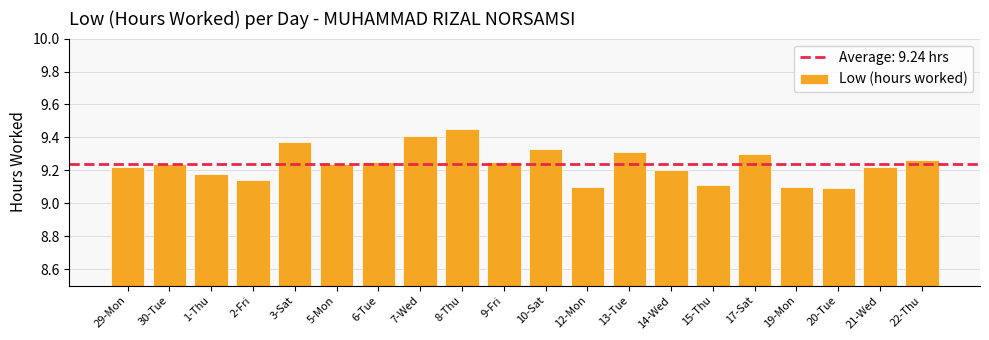

The chart shows a value of 16.2 at 2-Fri. True or false?

False